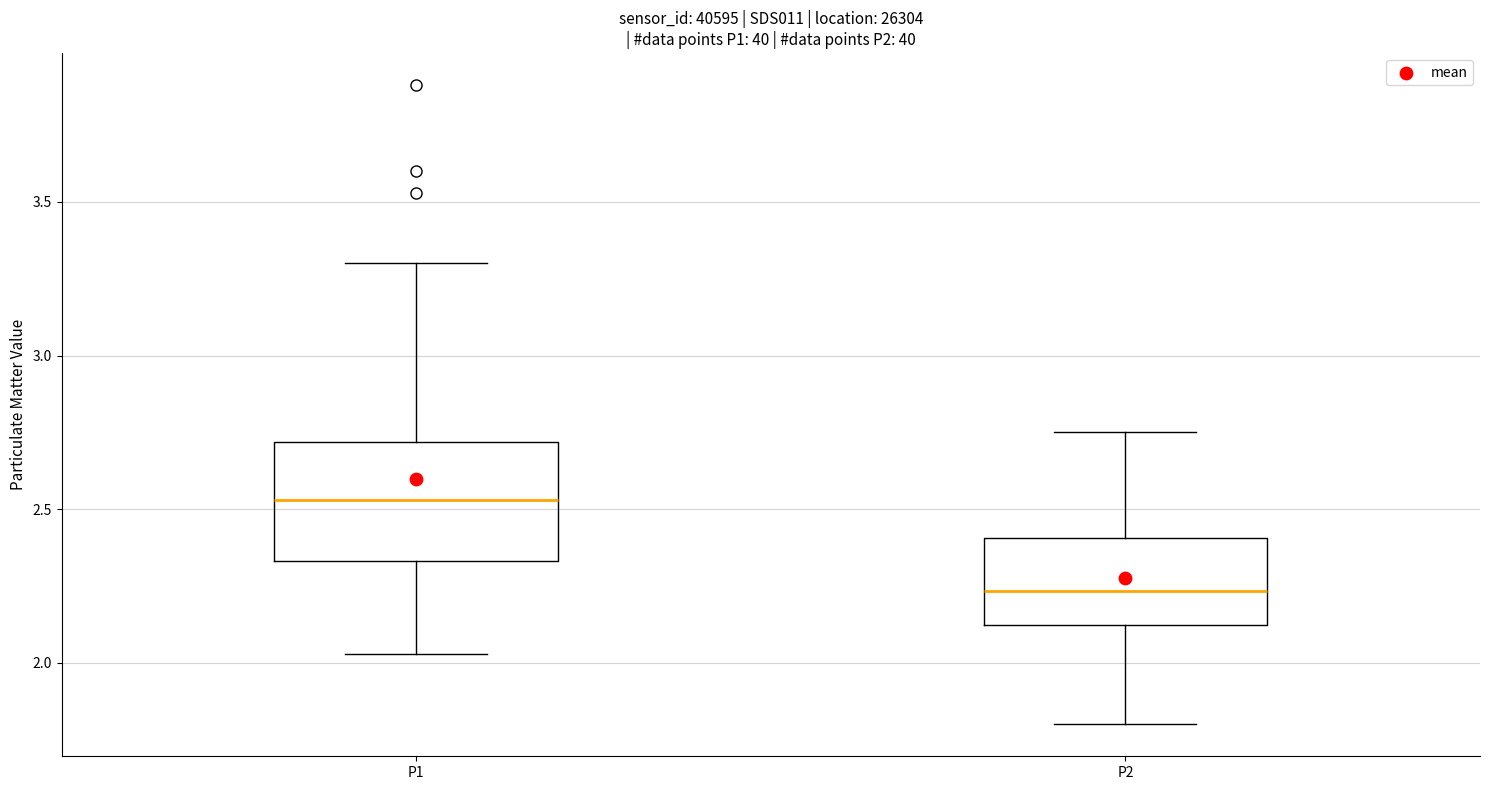

Where is the upper edge of the box for P2 on the y-axis? The values are not printed on the chart, so give them approximately, as read against the axis.

2.40